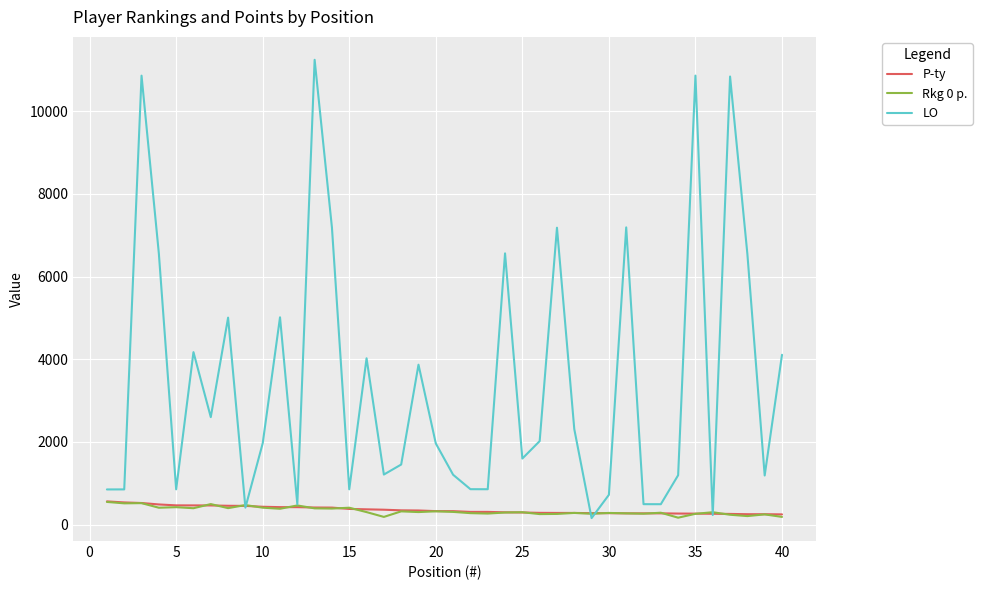

Which series has the largest total across all categories?

LO